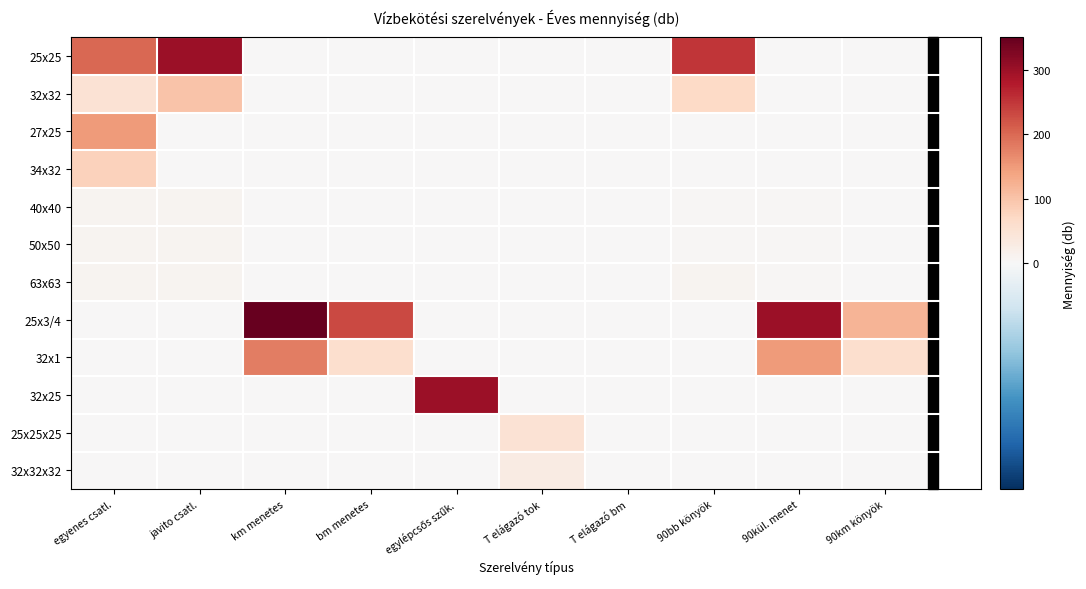

What is the difference between the highest and lowest values at 90kül. menet?

300